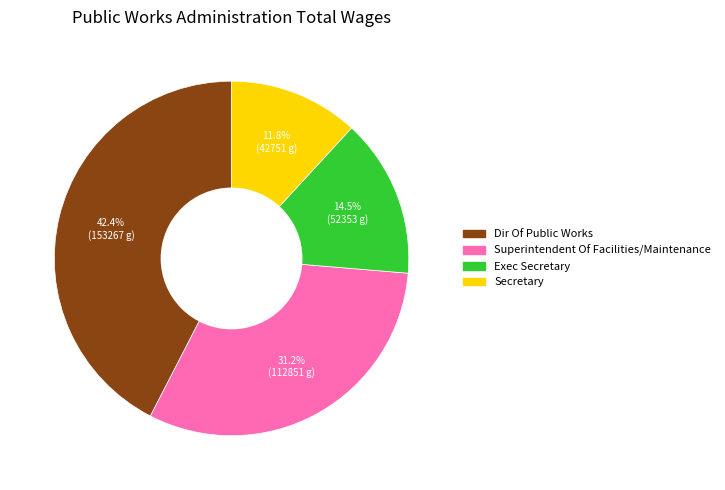

What is the ratio of the value at Exec Secretary to the value at Secretary?

1.2